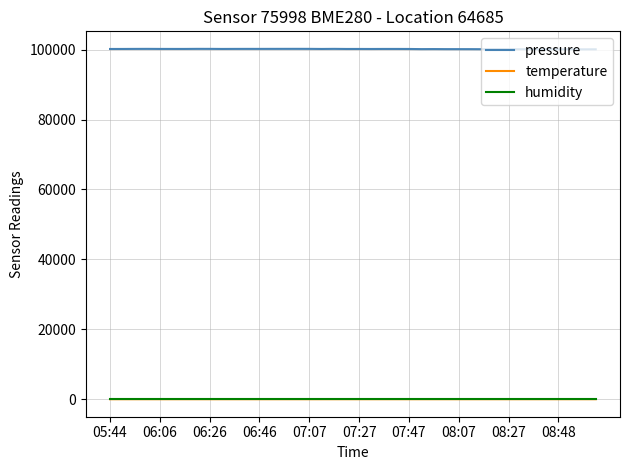

True or false: humidity and temperature intersect in this chart.

False